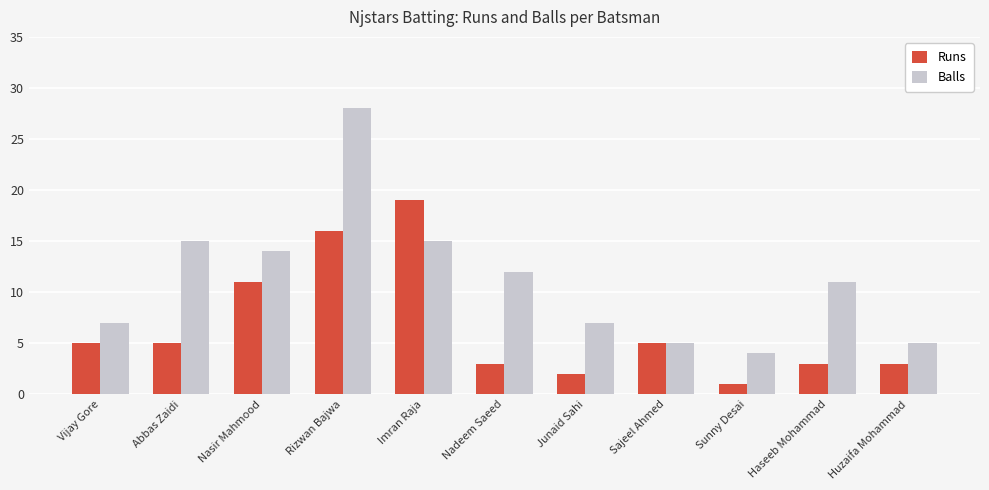

What are all the series names shown in the legend?

Runs, Balls